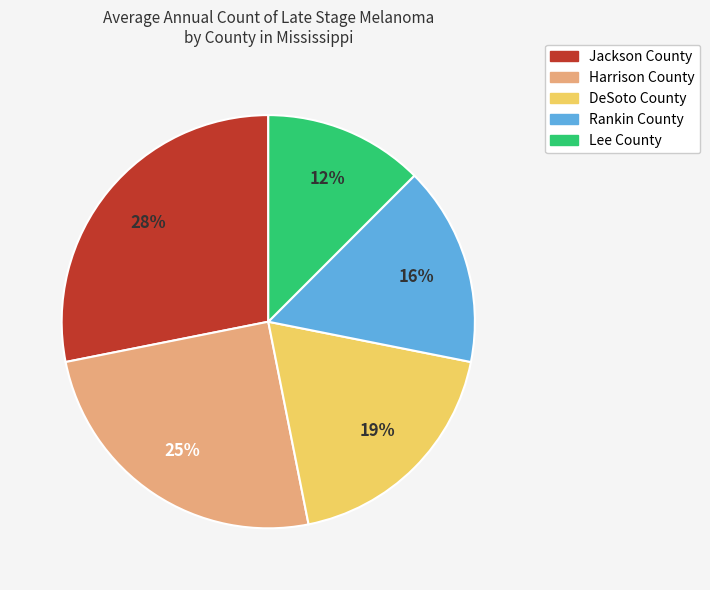

Is there any slice that represents more than half of the pie?

No